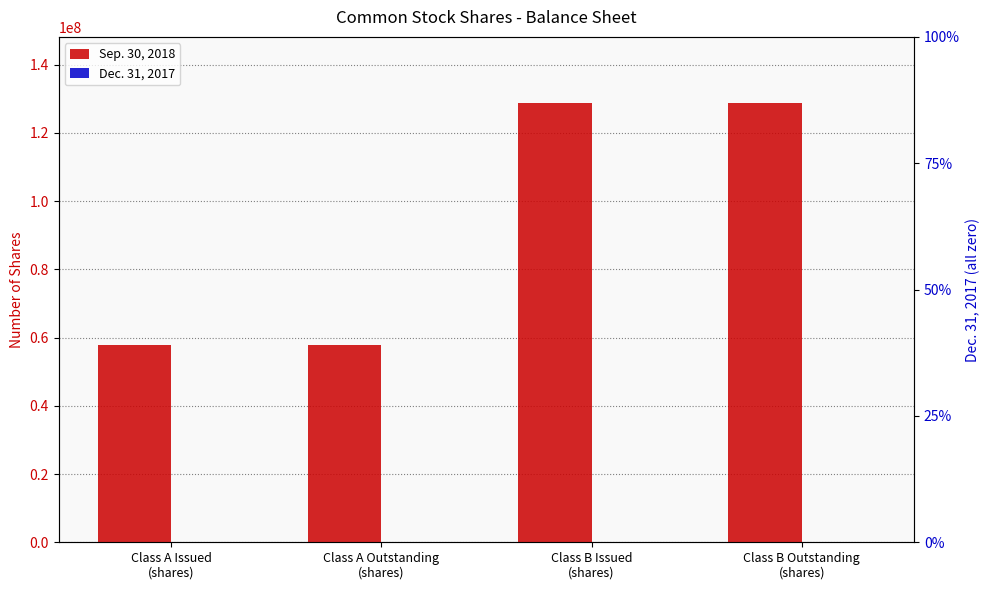

Reading left to right, transcribe all the data shown in this chart.

Sep. 30, 2018: Class A Issued
(shares)=57797385	Class A Outstanding
(shares)=57797385	Class B Issued
(shares)=128826614	Class B Outstanding
(shares)=128826614
Dec. 31, 2017: Class A Issued
(shares)=0	Class A Outstanding
(shares)=0	Class B Issued
(shares)=0	Class B Outstanding
(shares)=0